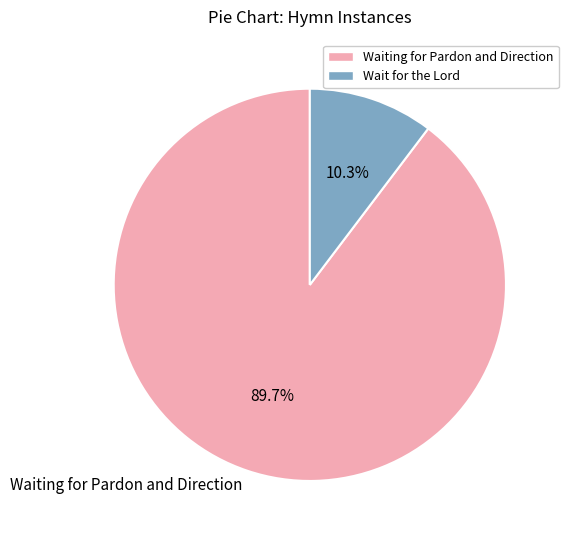

Is it true that Waiting for Pardon and Direction is 99% of the pie?

False